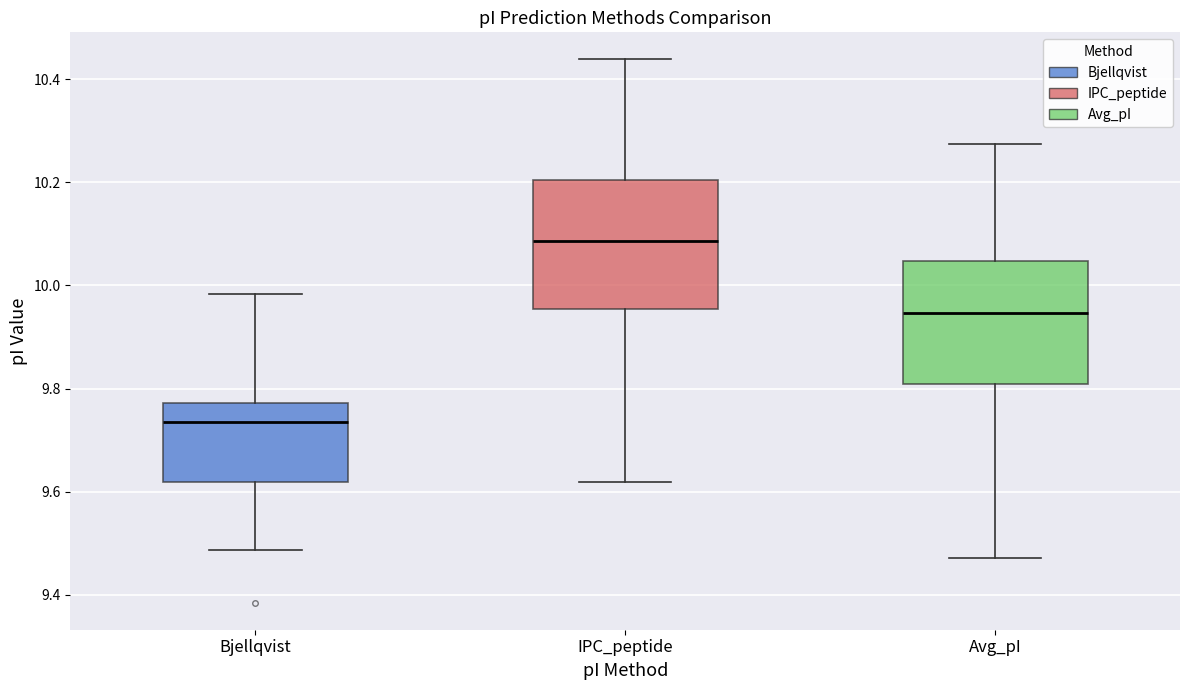

Which box's median line is the lowest?

Bjellqvist